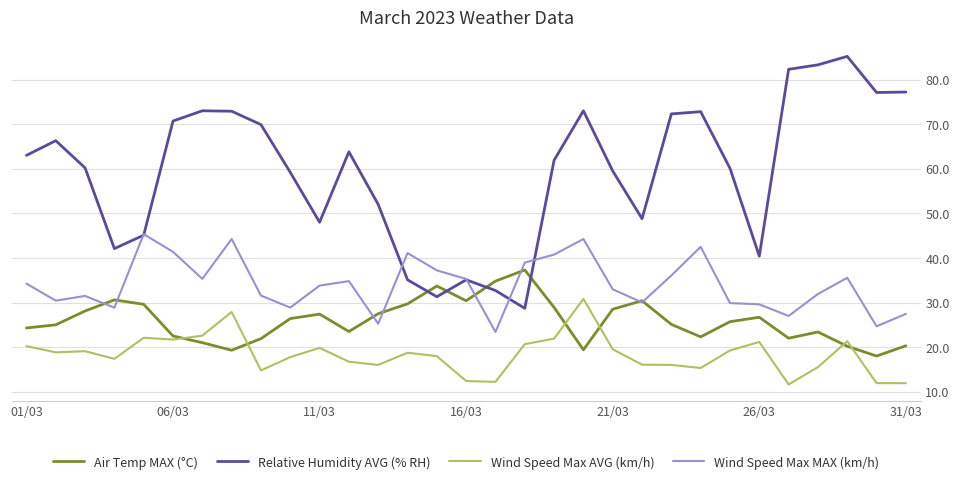

Which series has the largest total across all categories?

Relative Humidity AVG (% RH)